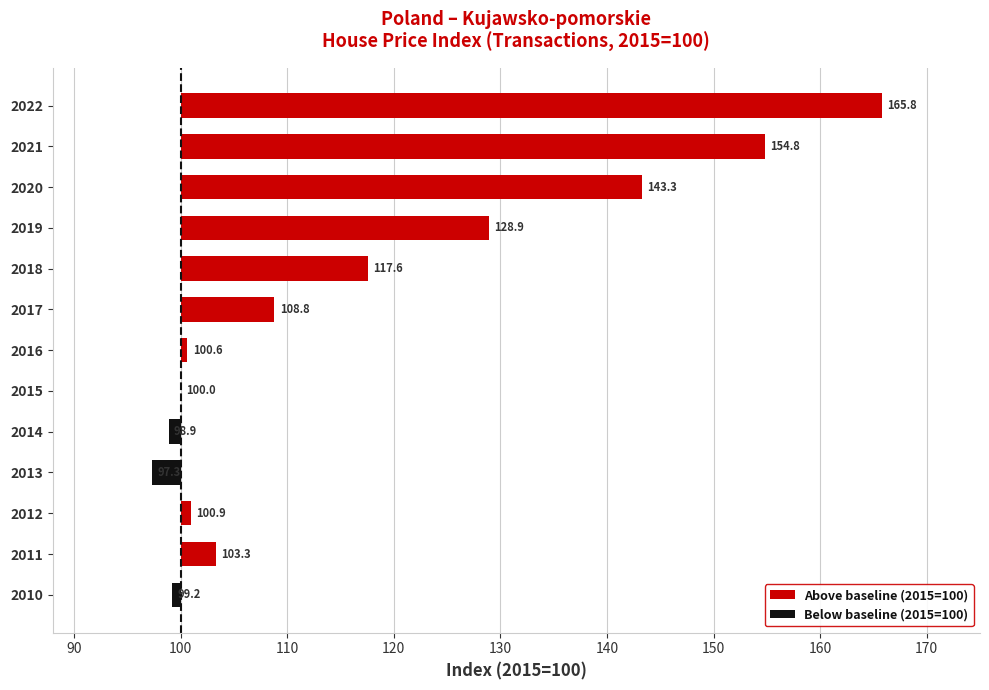

At which label is the value closest to 131?

2019